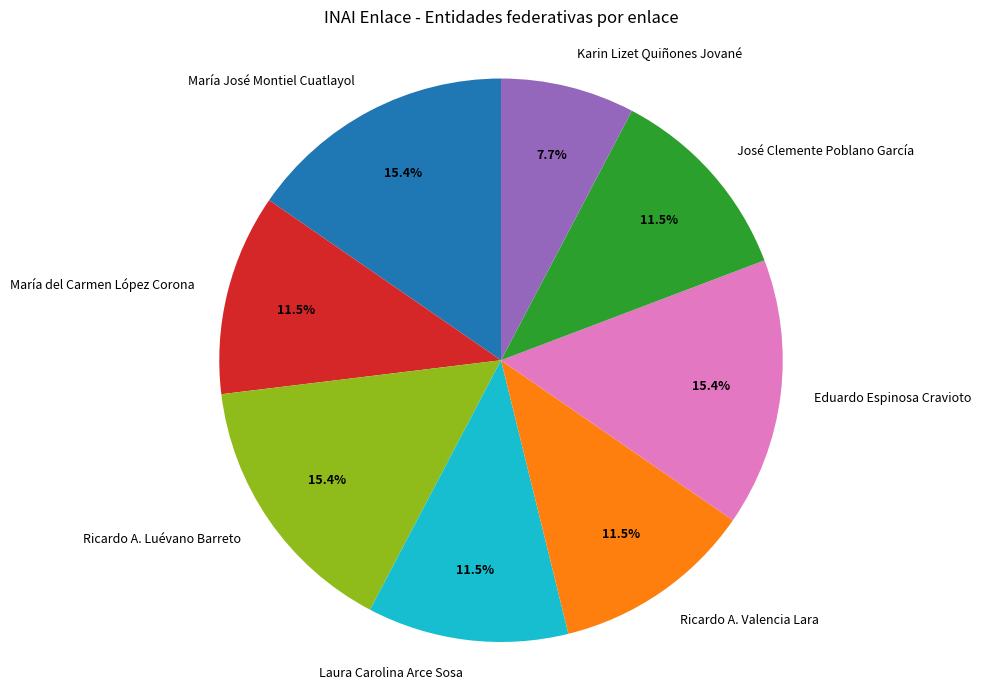

How many slices are in this pie chart?

8